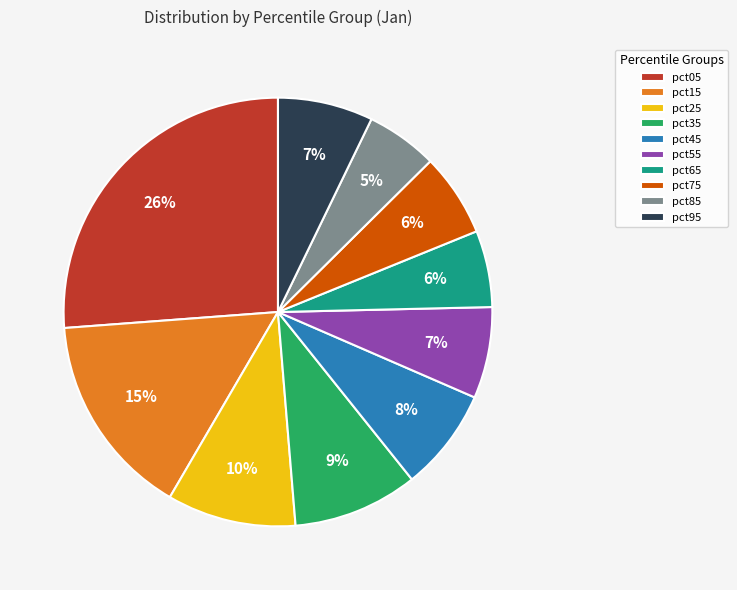

How many slices are in this pie chart?

10